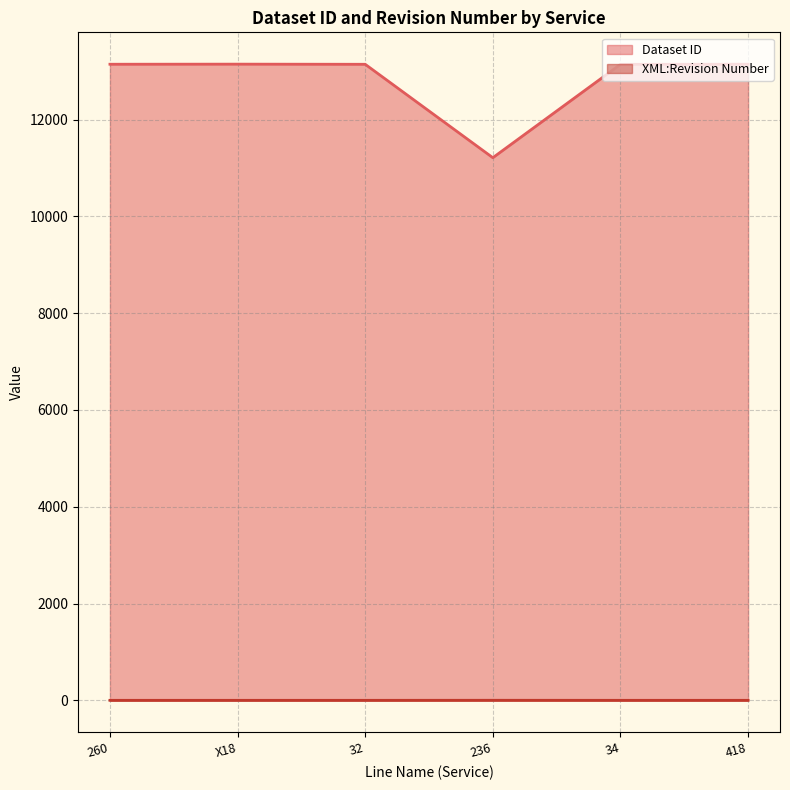

True or false: Dataset ID has a value of 20729 at 418.

False